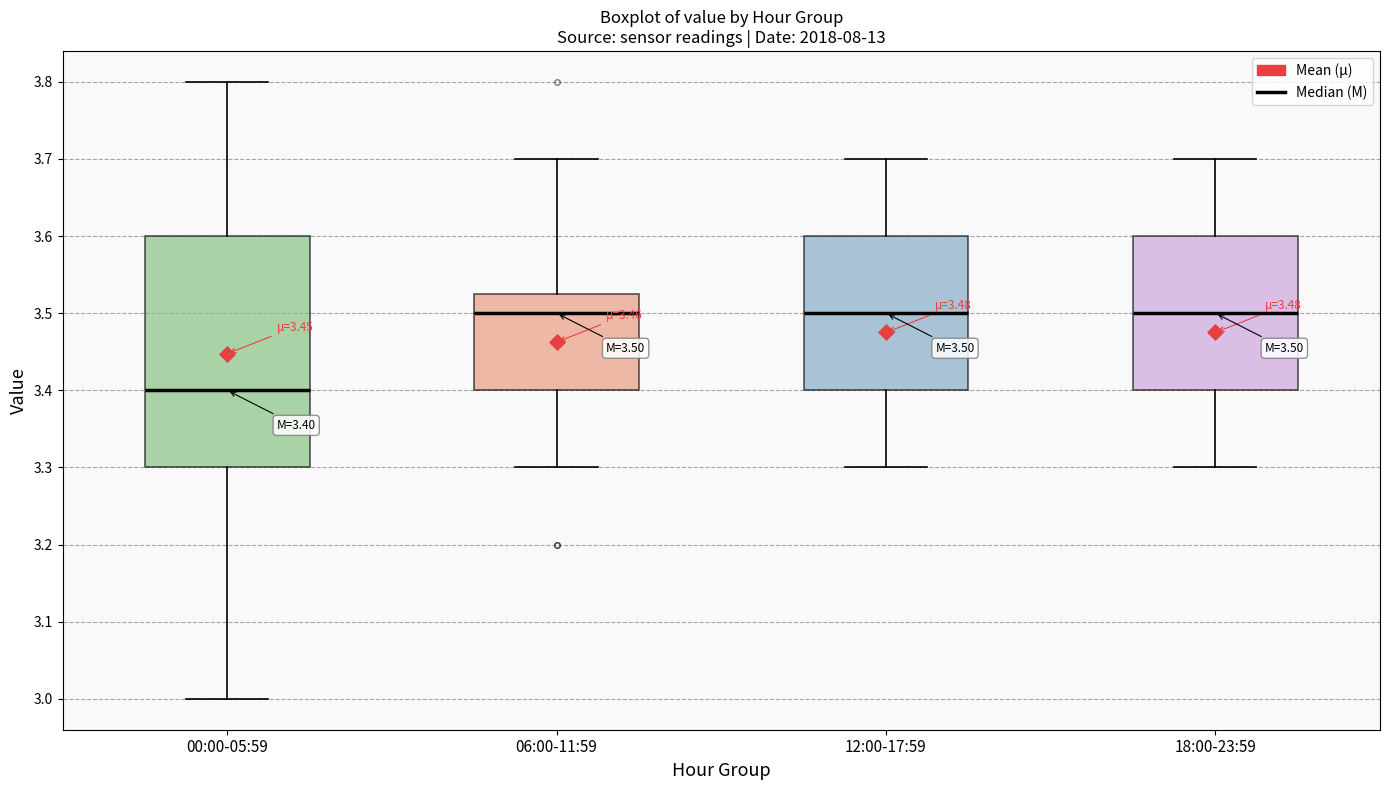

Which box is the tallest, from its lower edge to its upper edge?

00:00-05:59